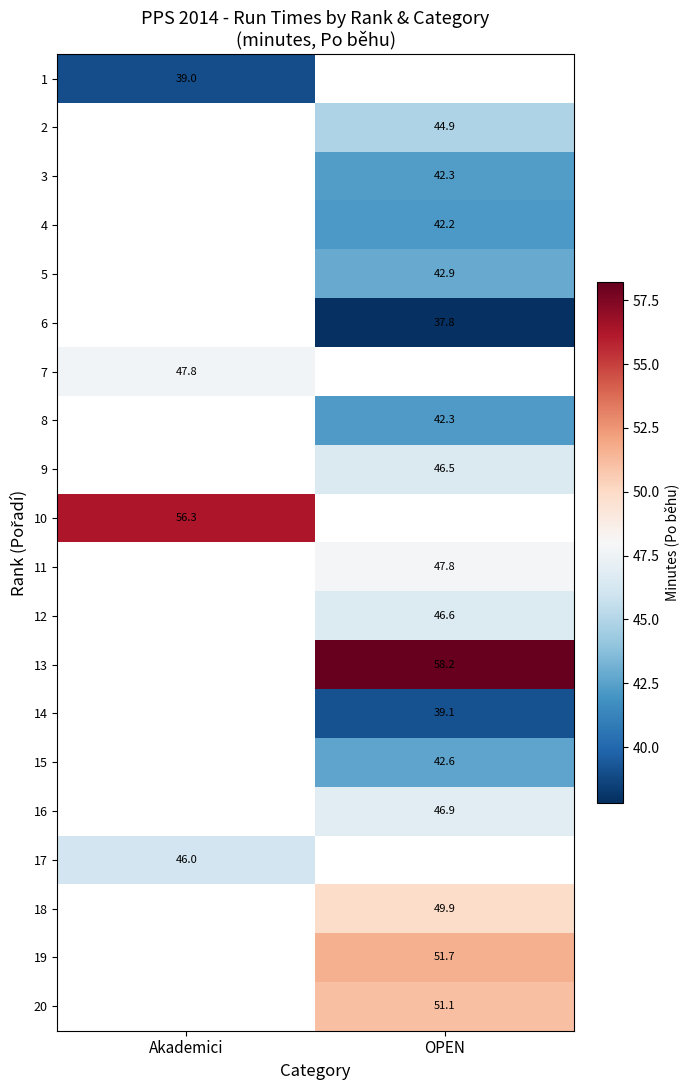

What is the smallest value displayed?

37.8